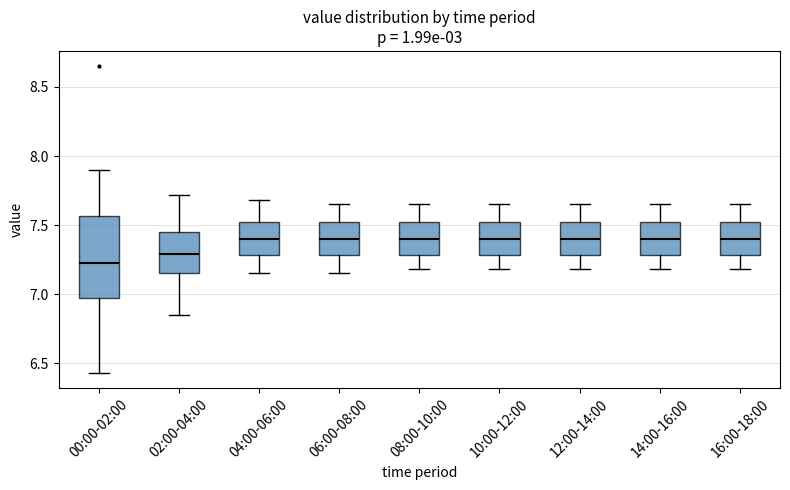

Reading left to right, read every box against the y-axis: the position of its median line, the range the box covers, and the ends of its whiskers. The values are not printed on the chart, so give them approximately, as read against the axis.

00:00-02:00: median 7.25, box 6.95 to 7.55, whiskers 6.45 to 7.90
02:00-04:00: median 7.30, box 7.15 to 7.45, whiskers 6.85 to 7.70
04:00-06:00: median 7.40, box 7.30 to 7.50, whiskers 7.15 to 7.70
06:00-08:00: median 7.40, box 7.30 to 7.50, whiskers 7.15 to 7.65
08:00-10:00: median 7.40, box 7.30 to 7.50, whiskers 7.20 to 7.65
10:00-12:00: median 7.40, box 7.30 to 7.50, whiskers 7.20 to 7.65
12:00-14:00: median 7.40, box 7.30 to 7.50, whiskers 7.20 to 7.65
14:00-16:00: median 7.40, box 7.30 to 7.50, whiskers 7.20 to 7.65
16:00-18:00: median 7.40, box 7.30 to 7.50, whiskers 7.20 to 7.65